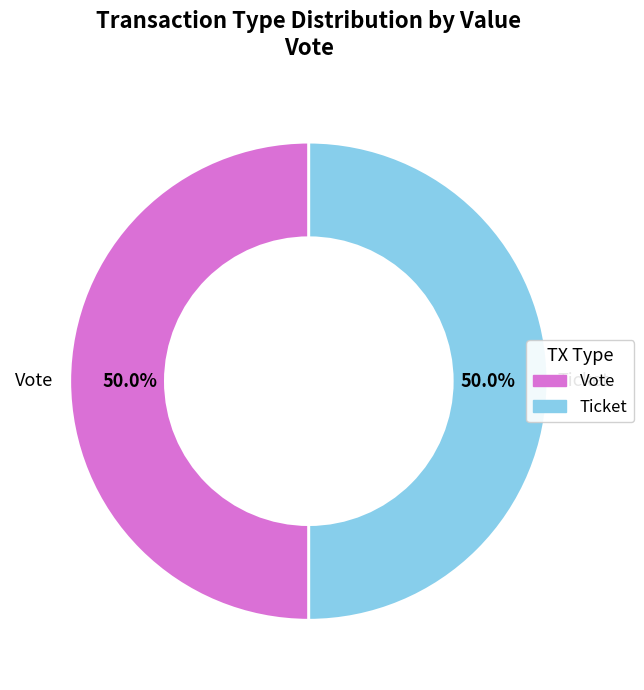

To the nearest percent, what is the difference between the Ticket and Vote slice percentages?

0%